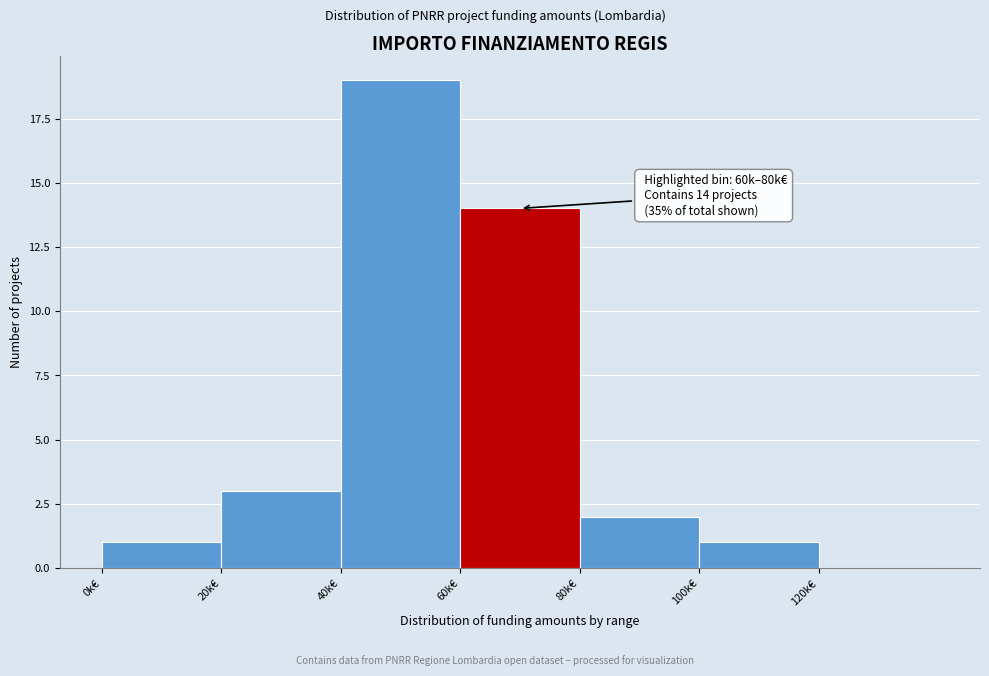

Reading left to right, list all the values displayed in this chart.

0k€=1	20k€=3	40k€=19	60k€=14	80k€=2	100k€=1	120k€=0